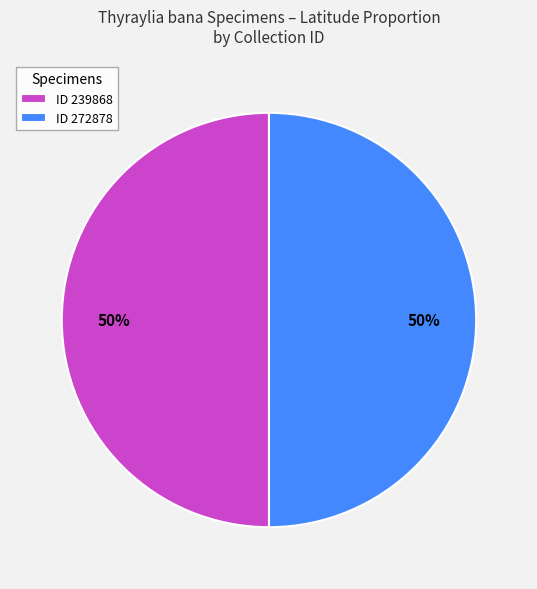

Combined, do ID 239868 and ID 272878 account for over 50%?

Yes